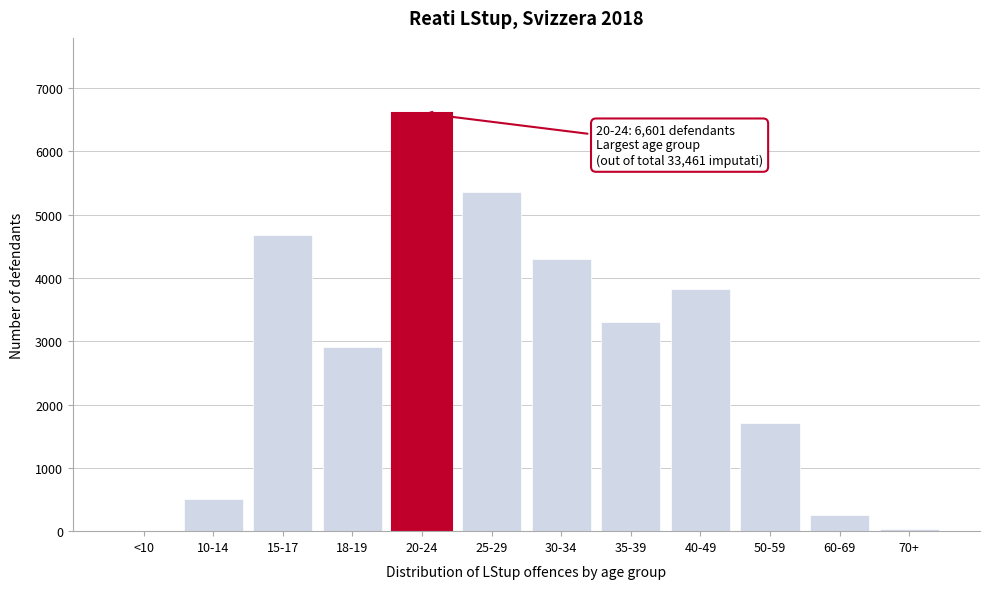

Reading left to right, extract all data points from this chart.

<10=0	10-14=512	15-17=4669	18-19=2915	20-24=6601	25-29=5351	30-34=4300	35-39=3306	40-49=3817	50-59=1703	60-69=252	70+=35